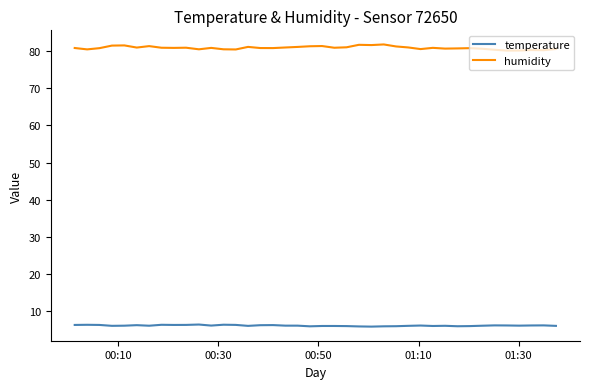

List the series in order of their overall mean, highest first.

humidity, temperature